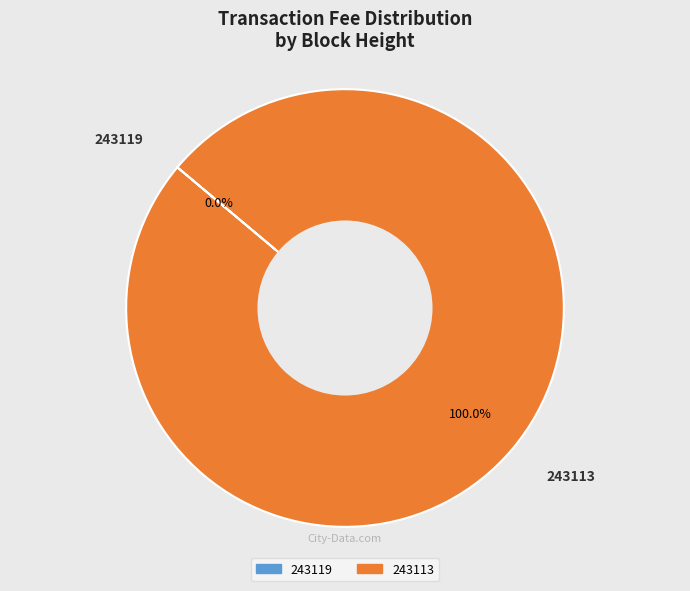

Which slice represents more than half of the pie?

243113